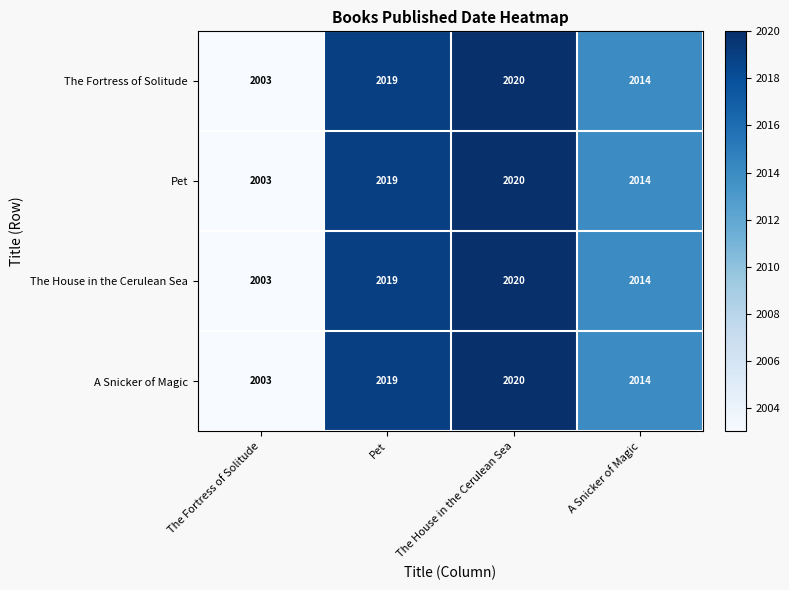

Where is The Fortress of Solitude nearest to the value 2011?

A Snicker of Magic